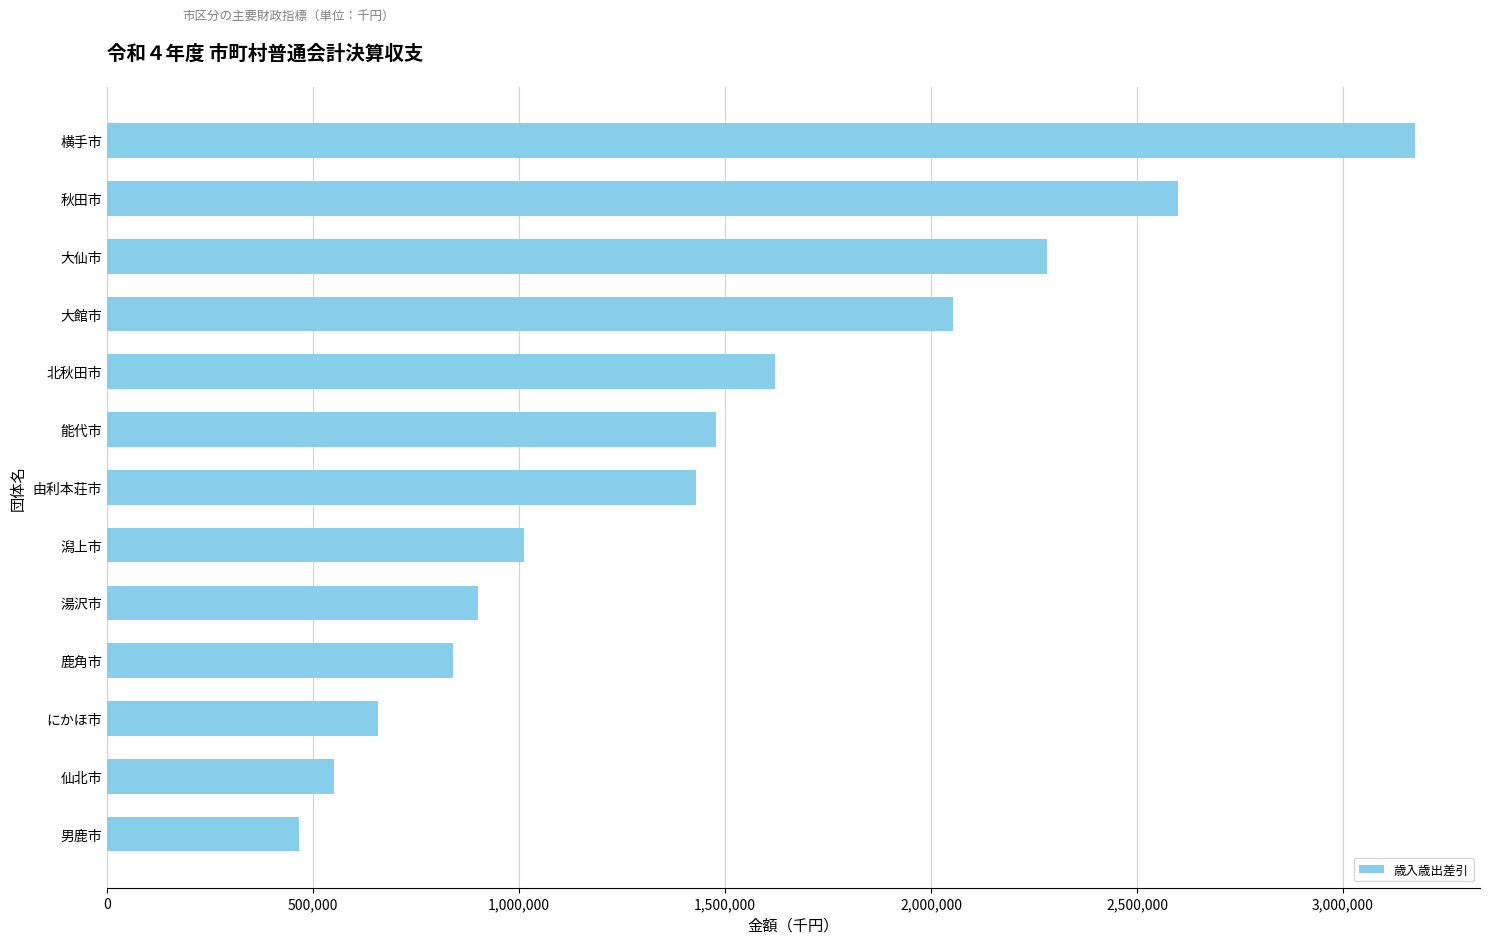

Count the number of data series in this chart.

1